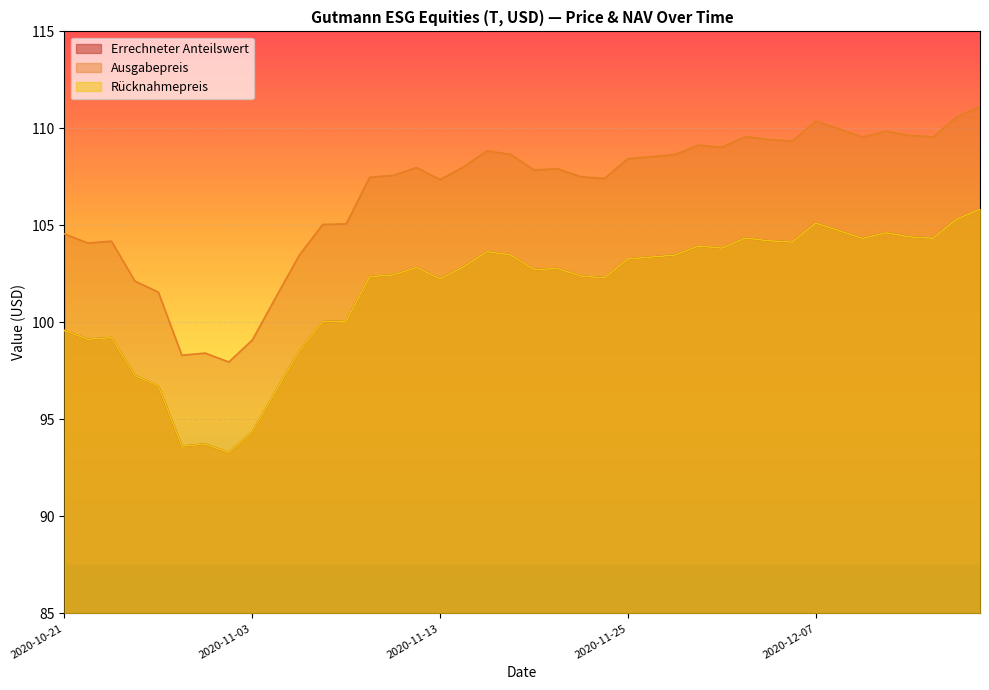

What is the maximum value shown in the chart?

111.1